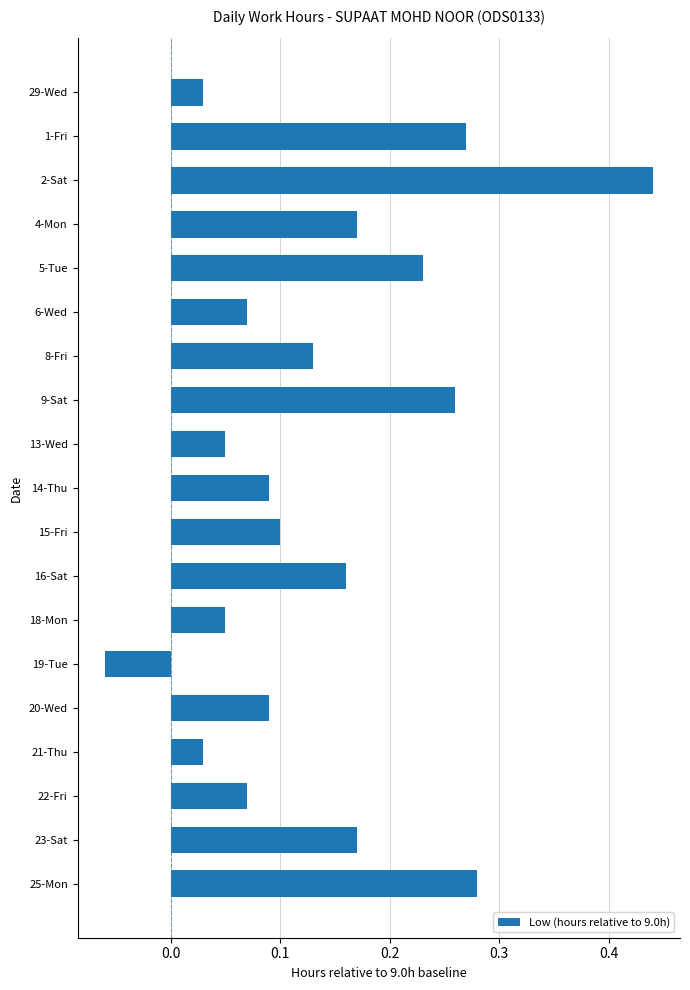

How many data points does each series have?

19